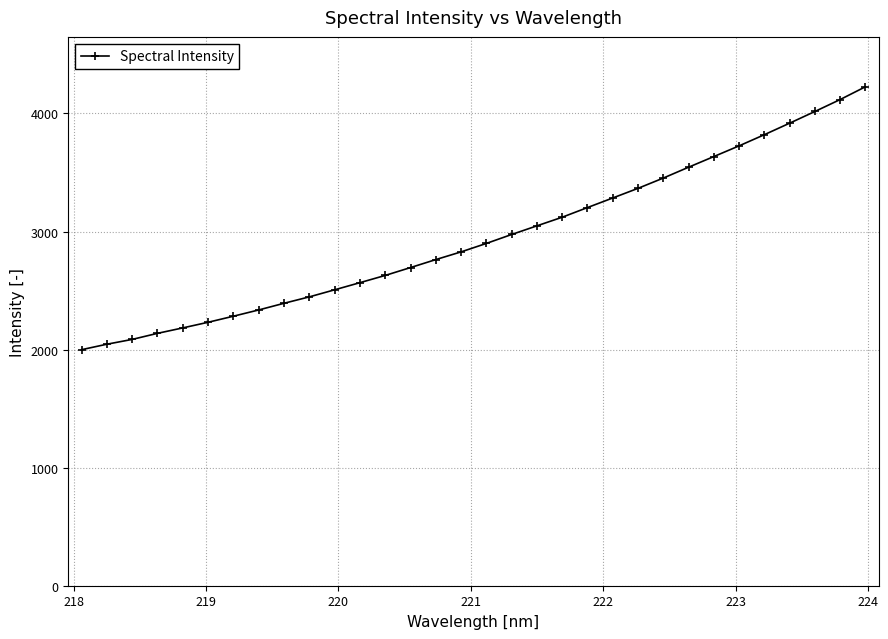

What is the value of the 25th point from the left?

3544.9